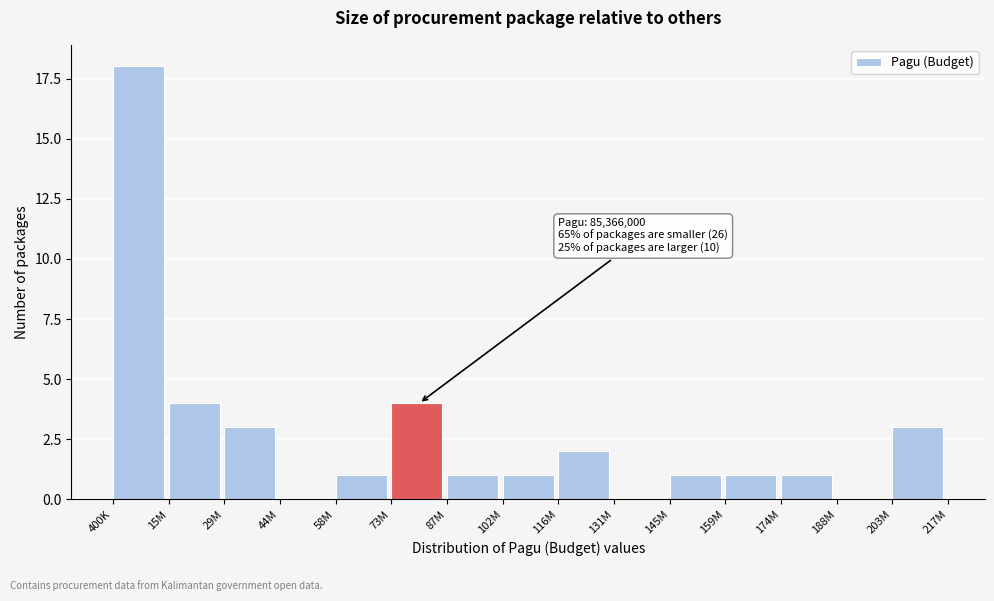

Reading left to right, transcribe all the data shown in this chart.

400K=18	15M=4	29M=3	44M=0	58M=1	73M=4	87M=1	102M=1	116M=2	131M=0	145M=1	159M=1	174M=1	188M=0	203M=3